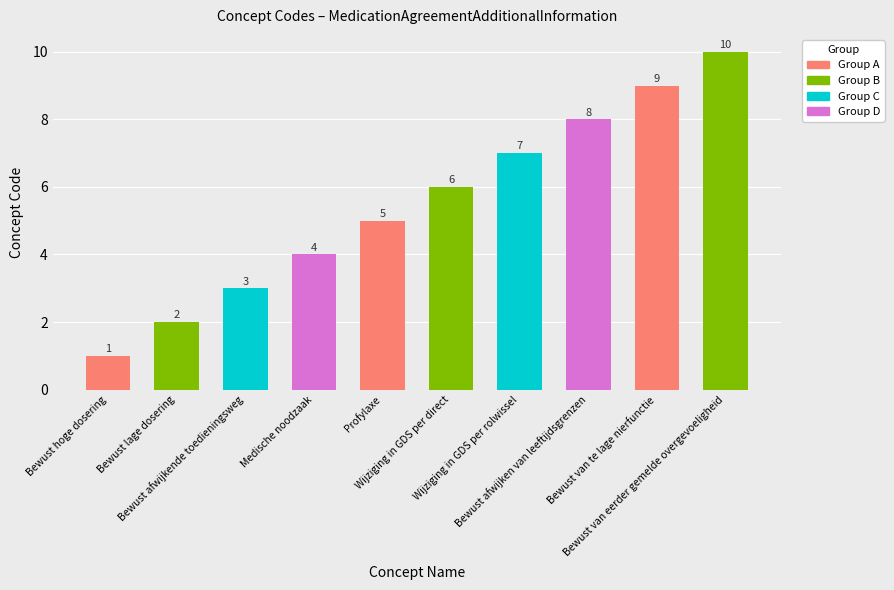

The value at Bewust hoge dosering is 1. True or false?

True